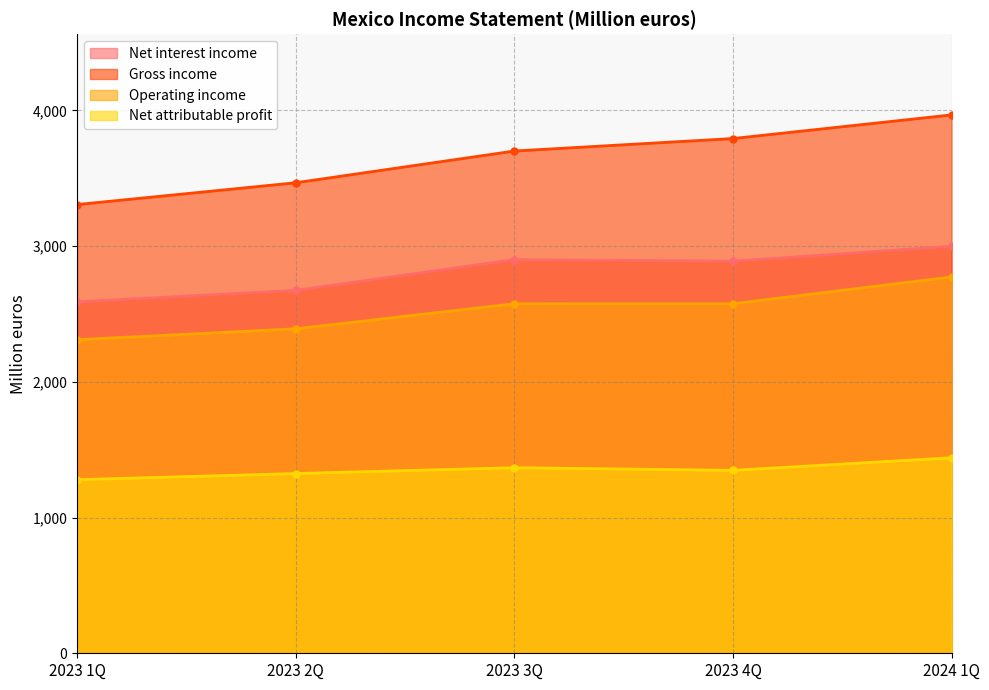

At which category is the sum across all series the highest?

2024 1Q